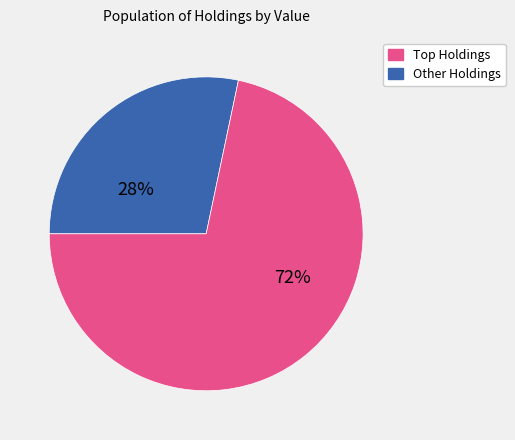

Count the number of slices in the pie.

2